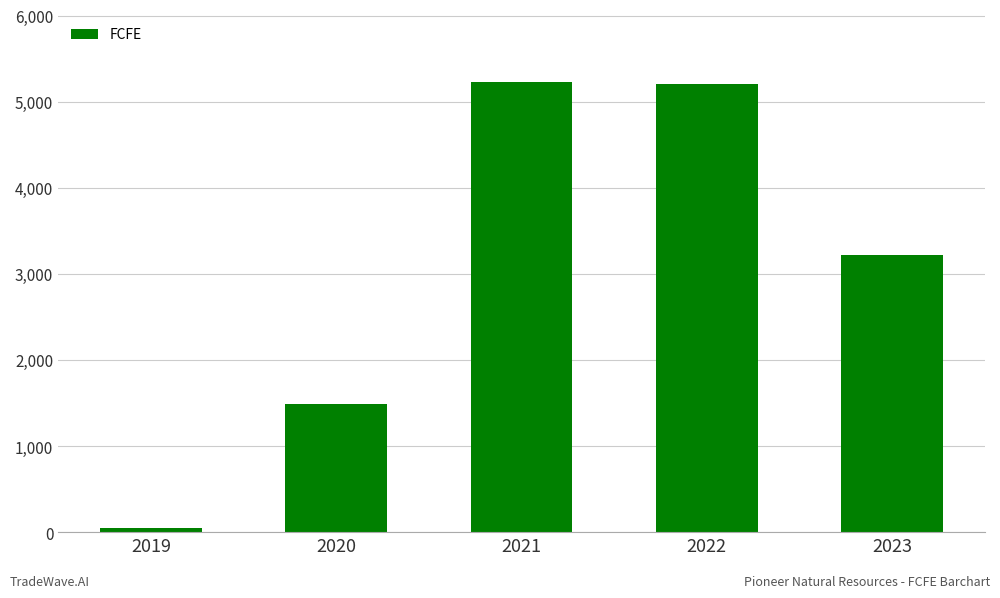

What is the minimum value shown in the chart?

44